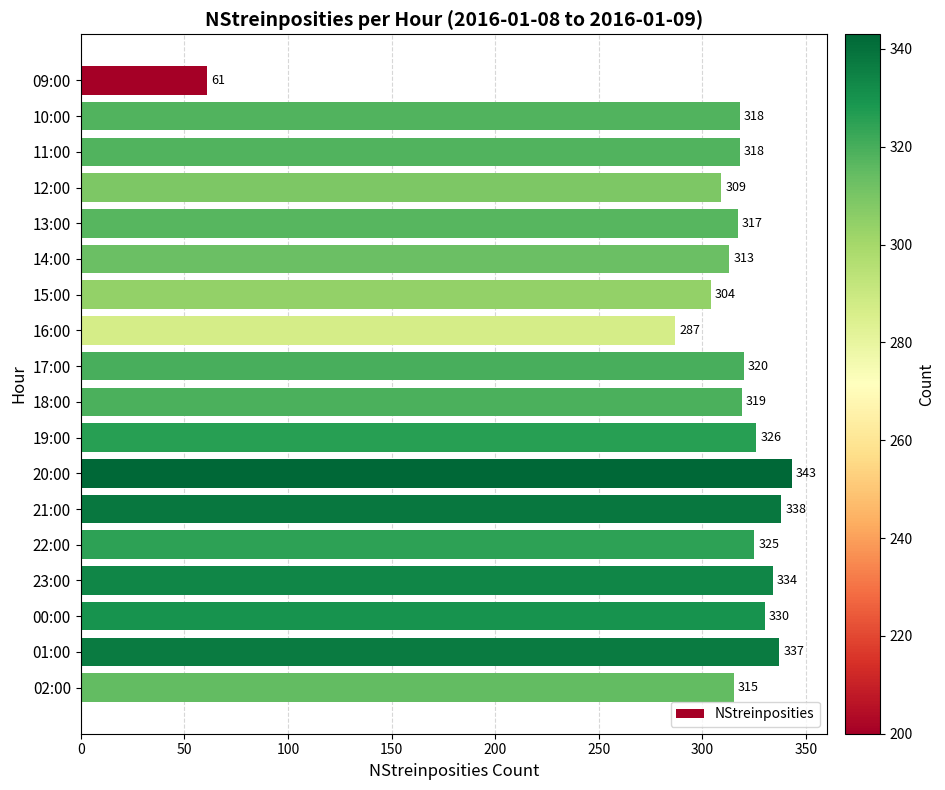

What is the difference between the values at 21:00 and 11:00?

20